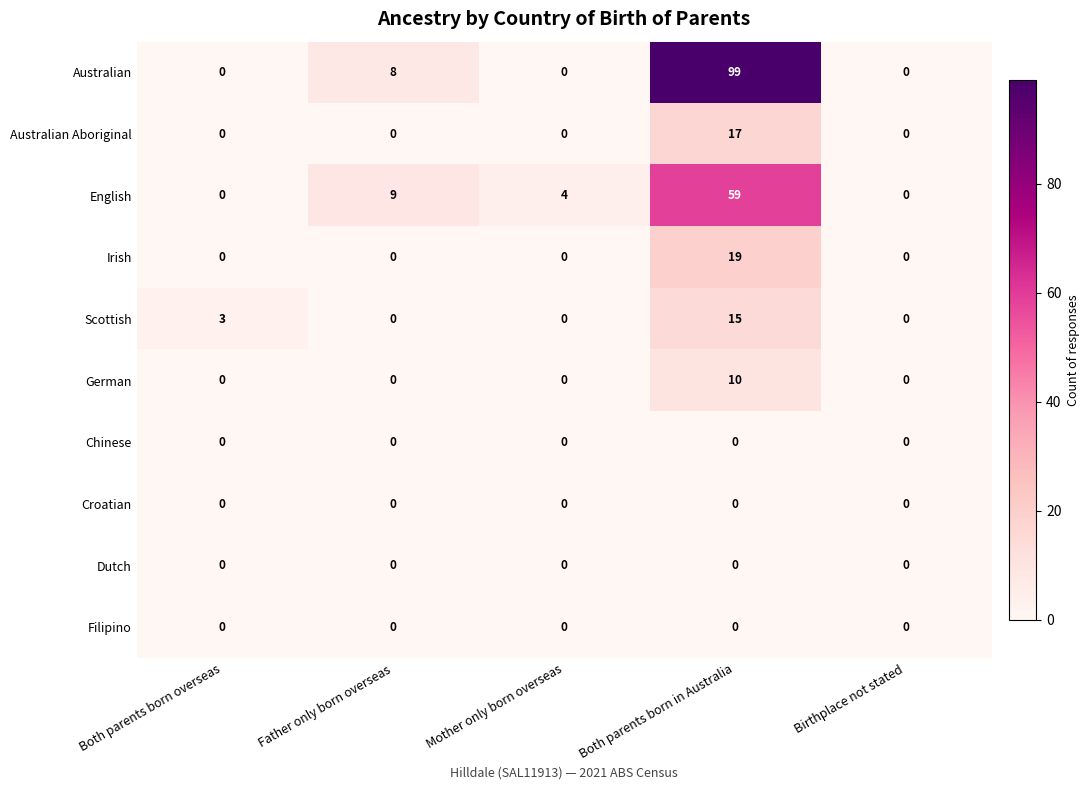

Count the number of data series in this chart.

10